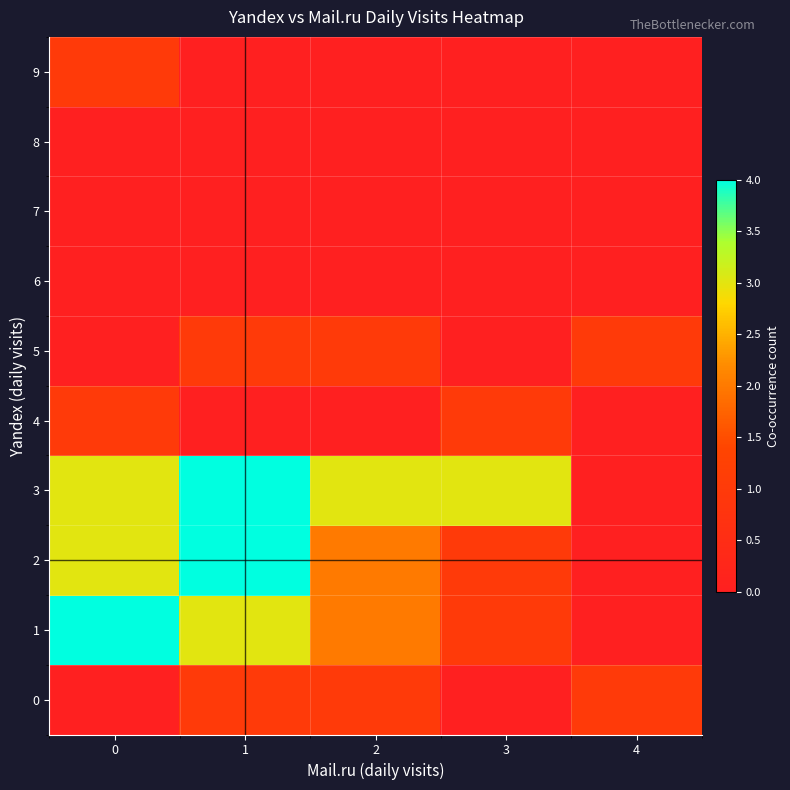

What is the spread (max minus min) of values at 1?

4